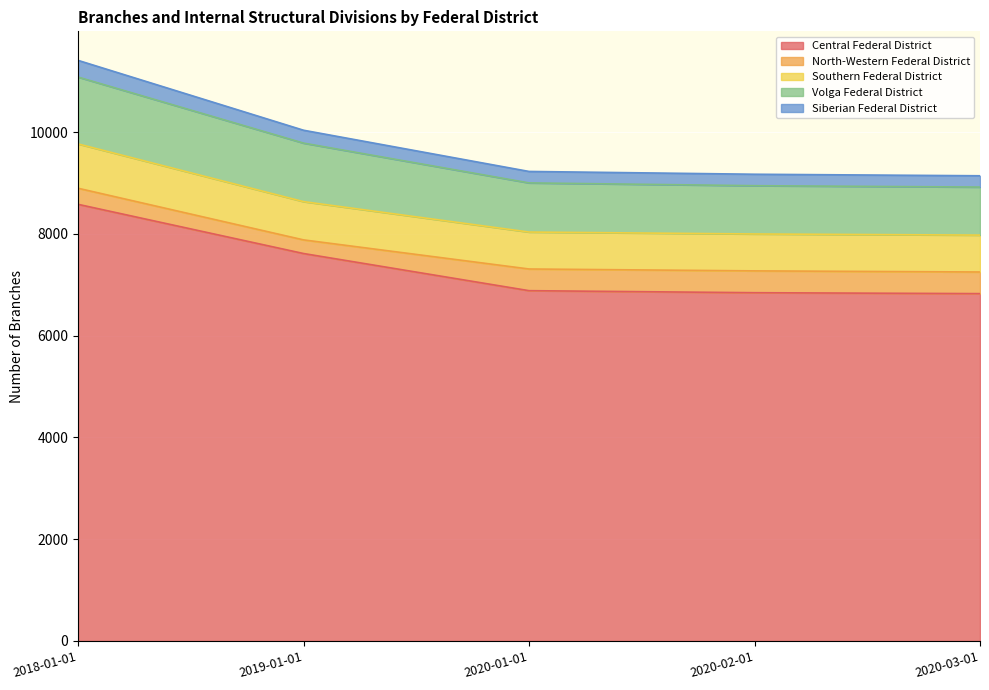

What is the label of the 1st point from the right?

2020-03-01